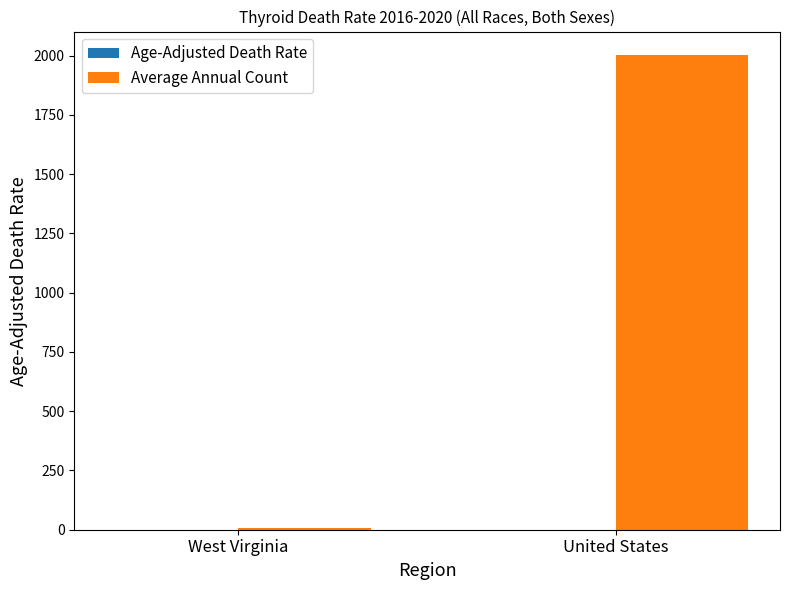

Which series has the largest total across all categories?

Average Annual Count